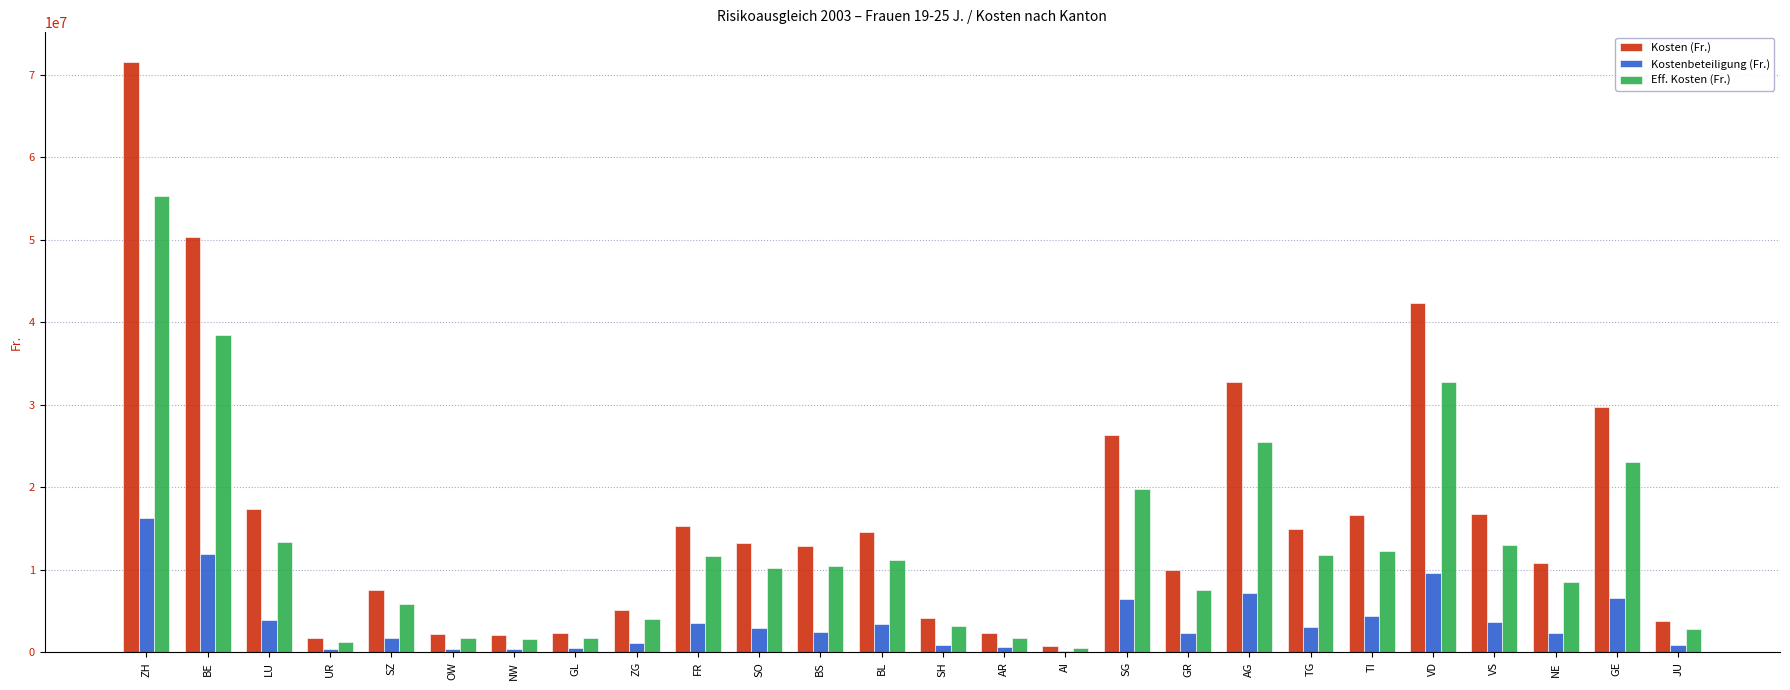

What are all the series names shown in the legend?

Kosten (Fr.), Kostenbeteiligung (Fr.), Eff. Kosten (Fr.)